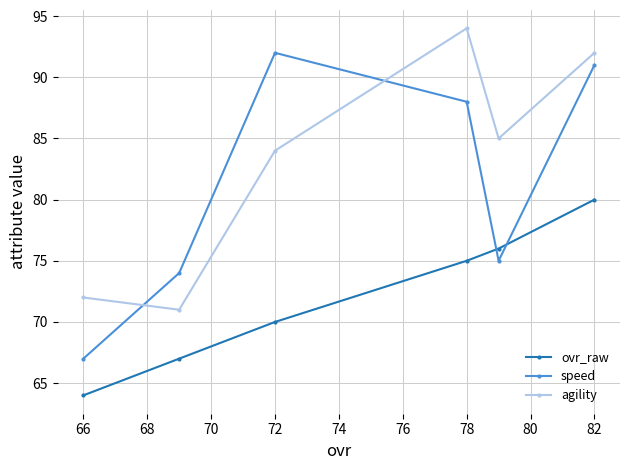

After their last crossing, which series has the higher values: speed or agility?

agility